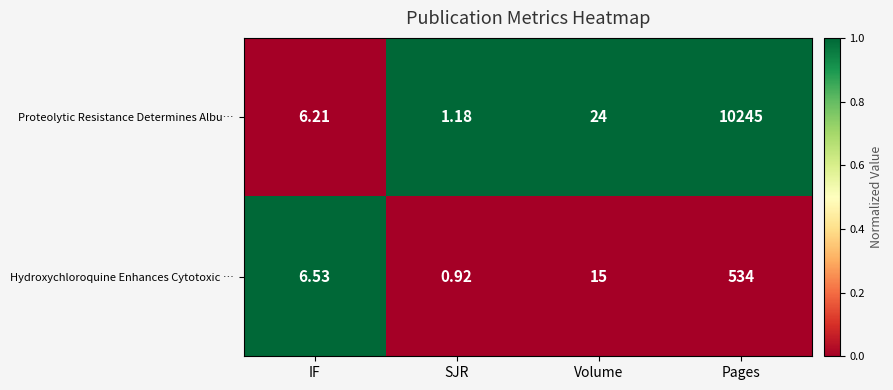

Which series has the widest spread of values?

Proteolytic Resistance Determines Albu…